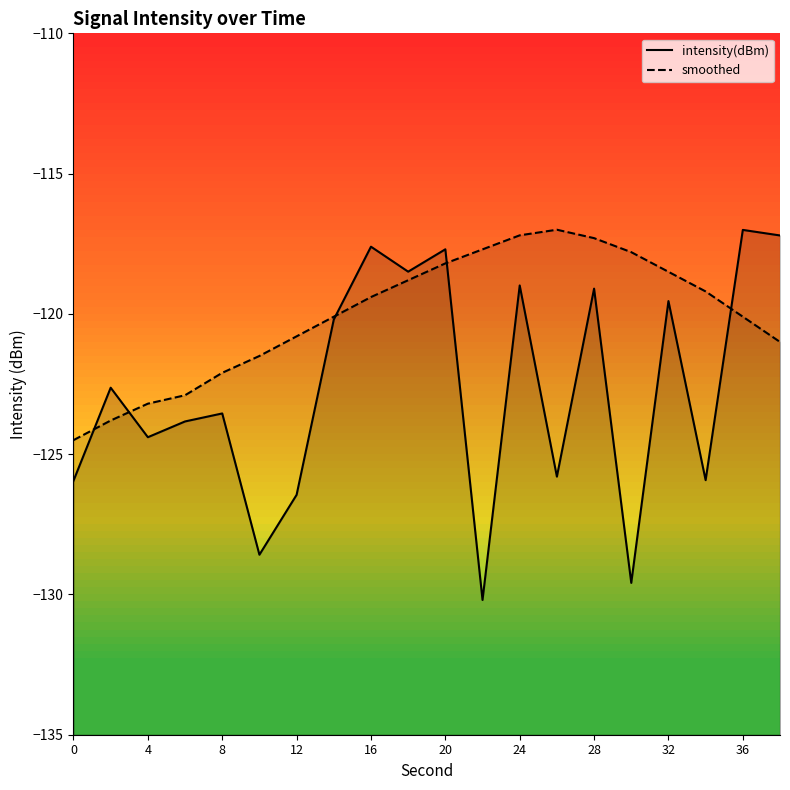

How many lines are shown in the chart?

2